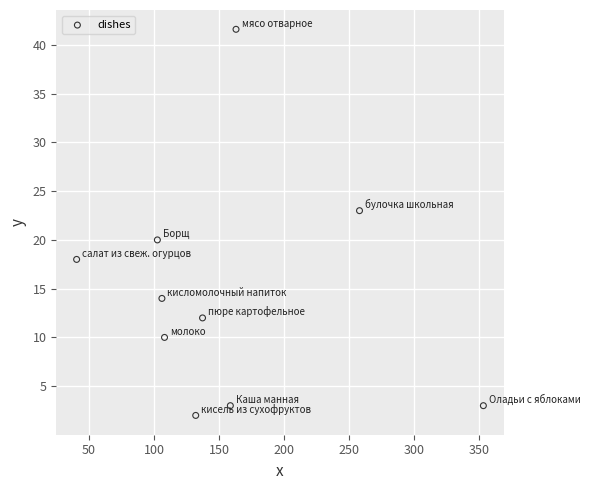

What Y value in the scatter plot is closest to 21?

20.0